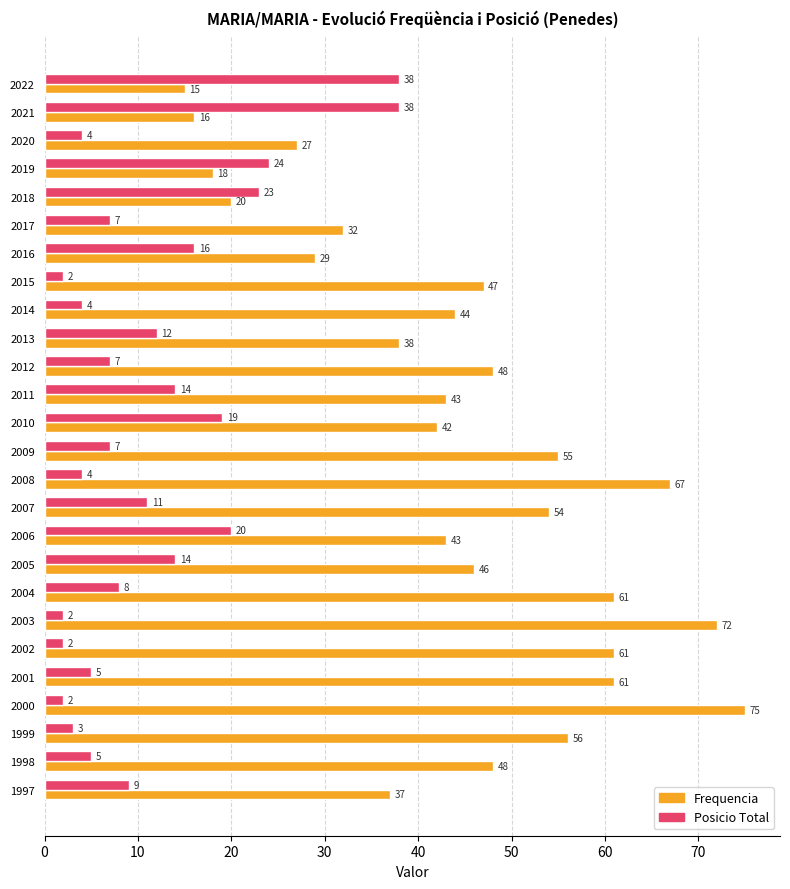

True or false: Frequencia has a value of 21 at 1997.

False